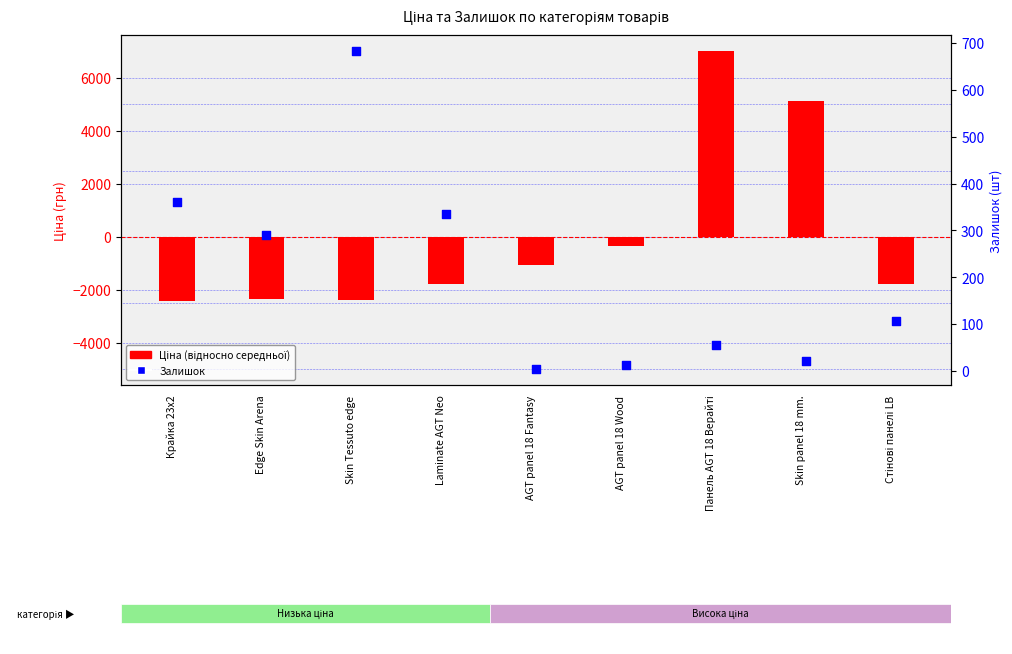

What is the total value across all series at Стінові панелі LB?

-1661.0